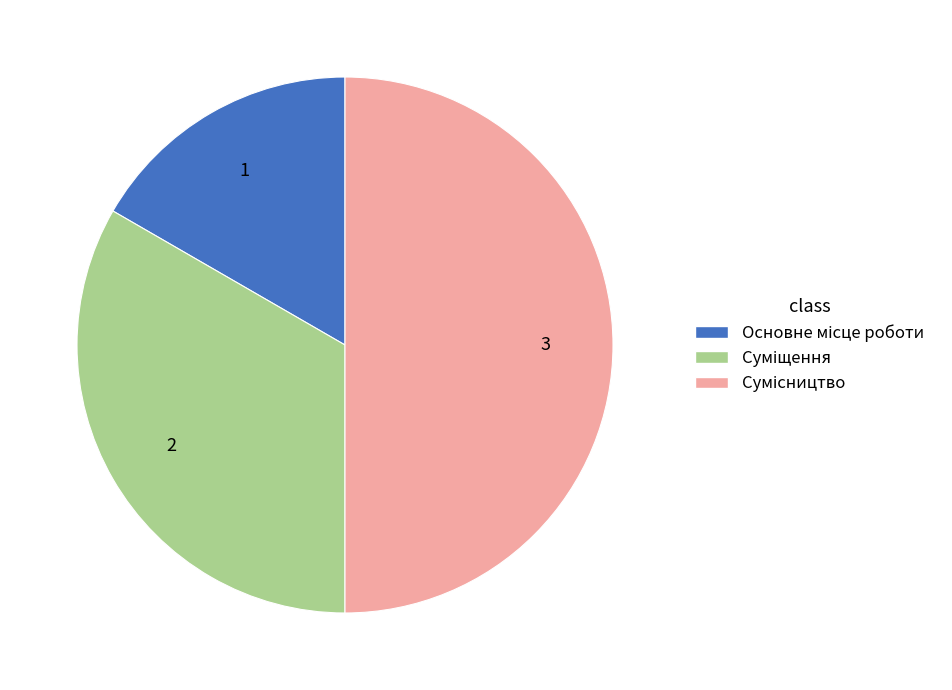

Count the number of slices in the pie.

3